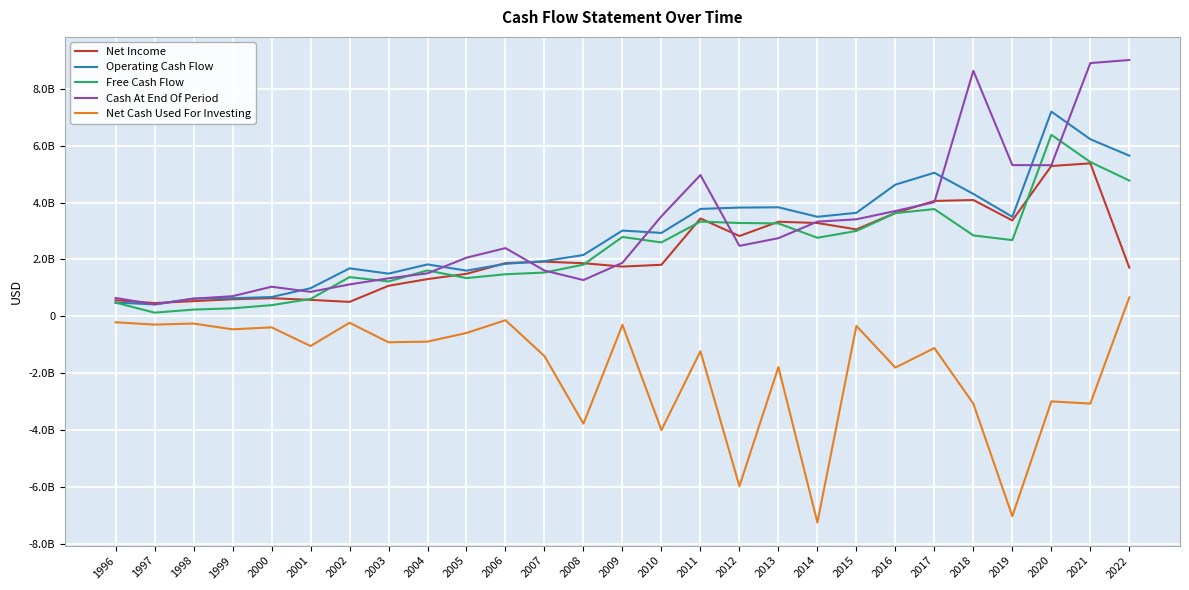

What are all the series names shown in the legend?

Net Income, Operating Cash Flow, Free Cash Flow, Cash At End Of Period, Net Cash Used For Investing